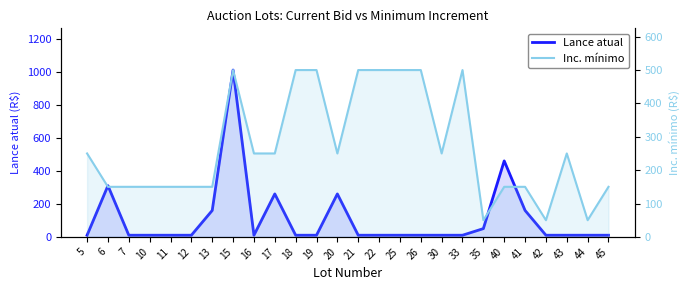

What is the difference between the maximum and minimum values in the Inc. mínimo series?

450